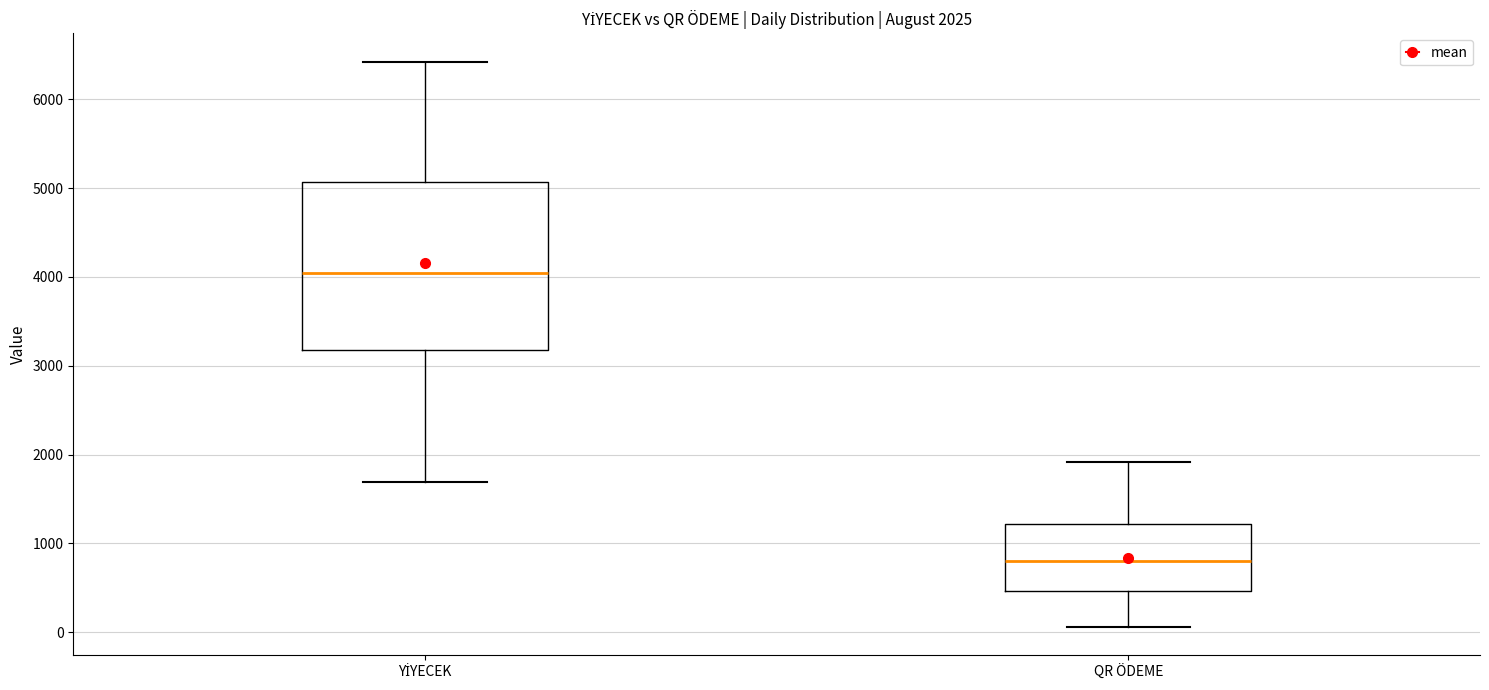

Which box's median line is the highest?

YİYECEK